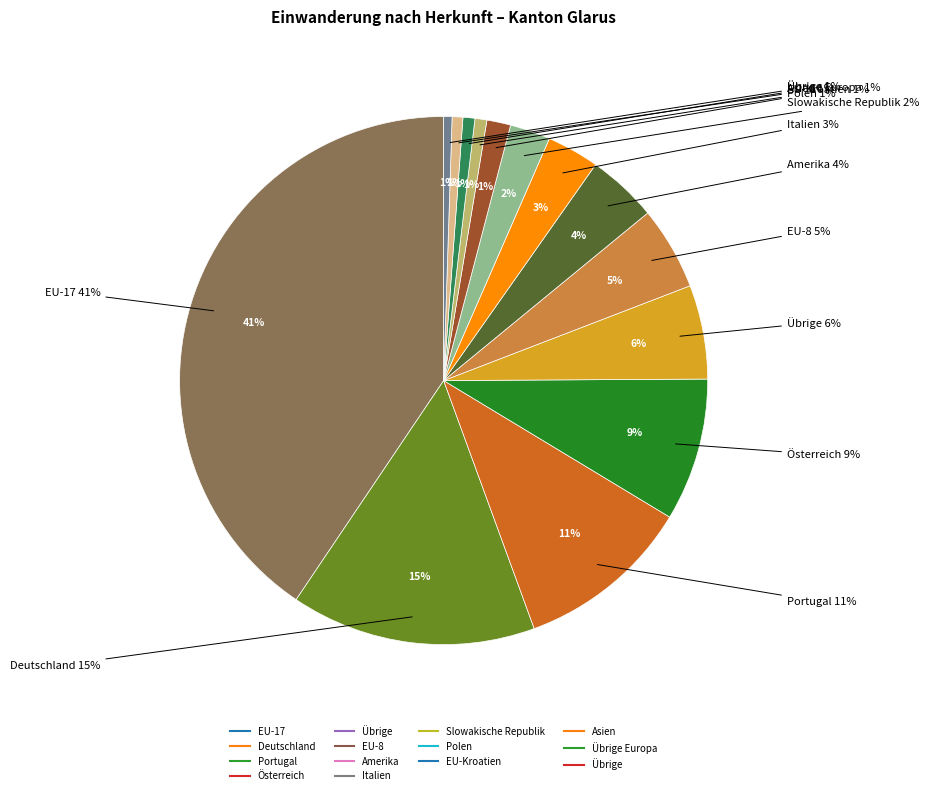

What is the ratio of the value at Österreich to the value at Slowakische Republik?

3.5